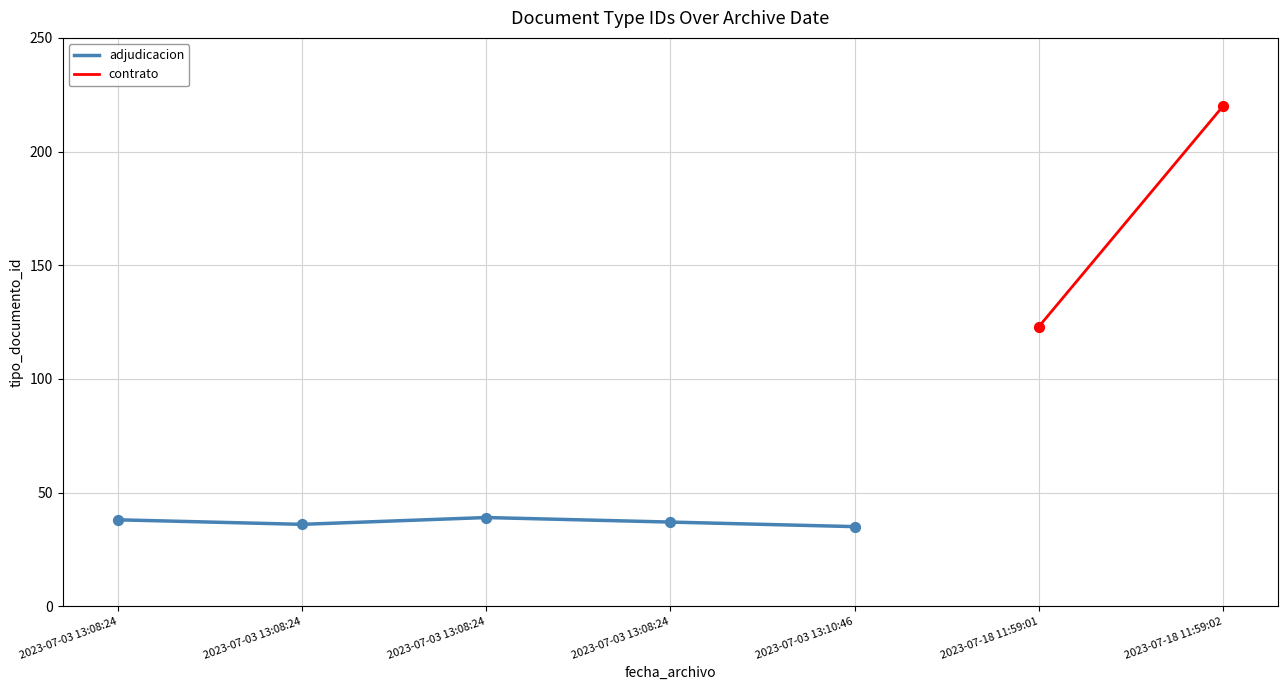

Between 2023-07-03 13:08:24 and 2023-07-03 13:10:46, which is larger?

2023-07-03 13:08:24